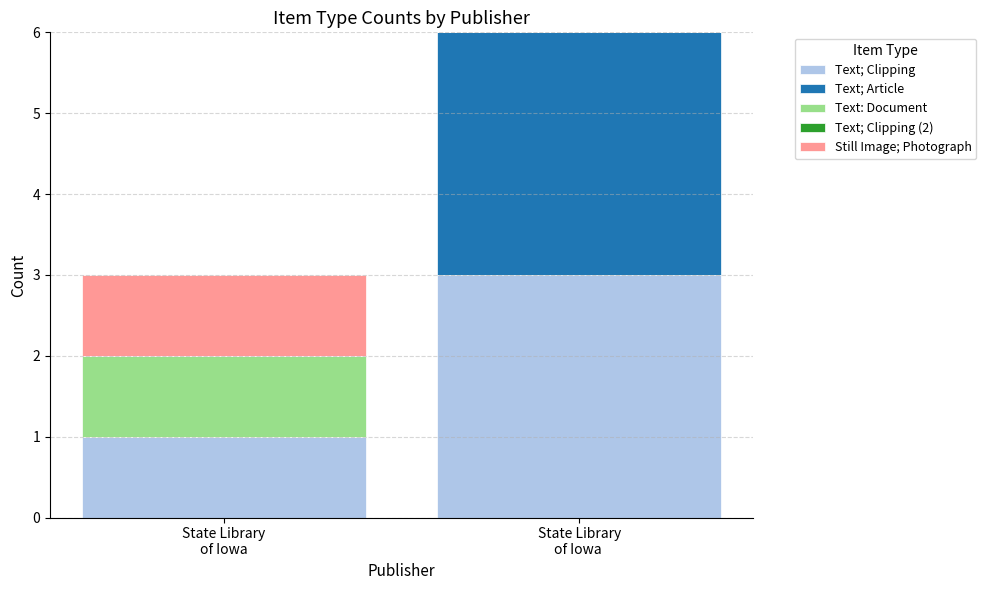

What is the maximum value for Text; Clipping?

3